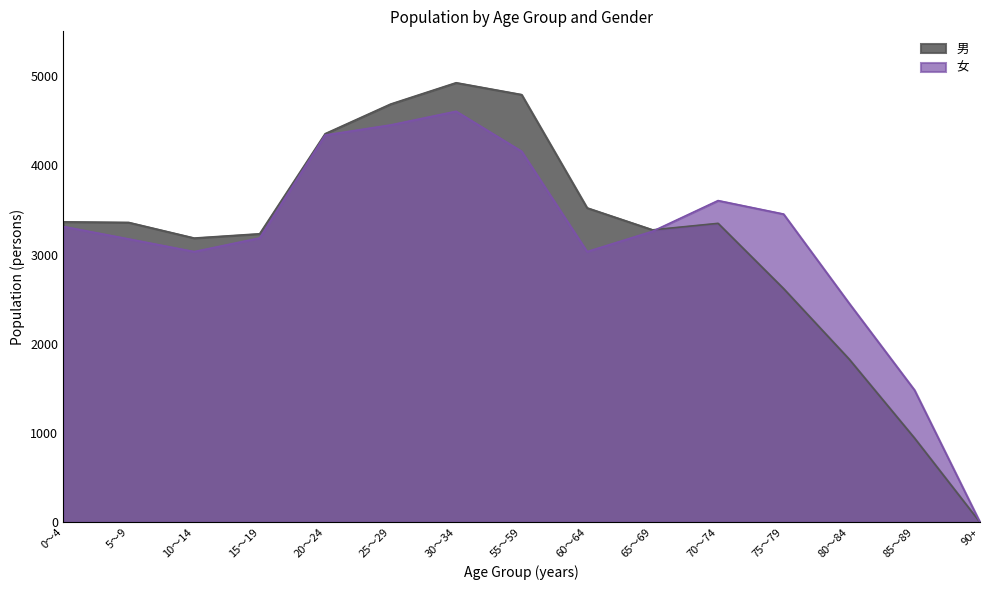

Does the chart display data point markers on the line(s)?

No